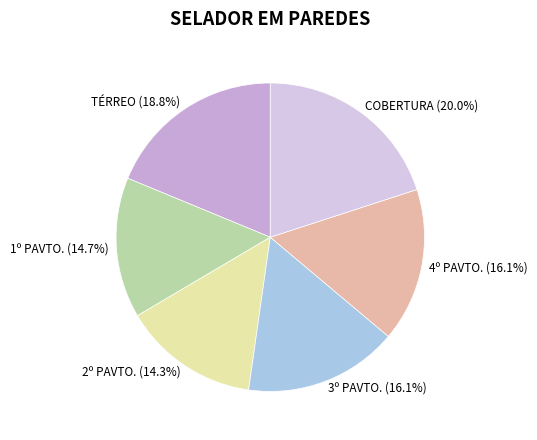

How many segments does this pie chart have?

6